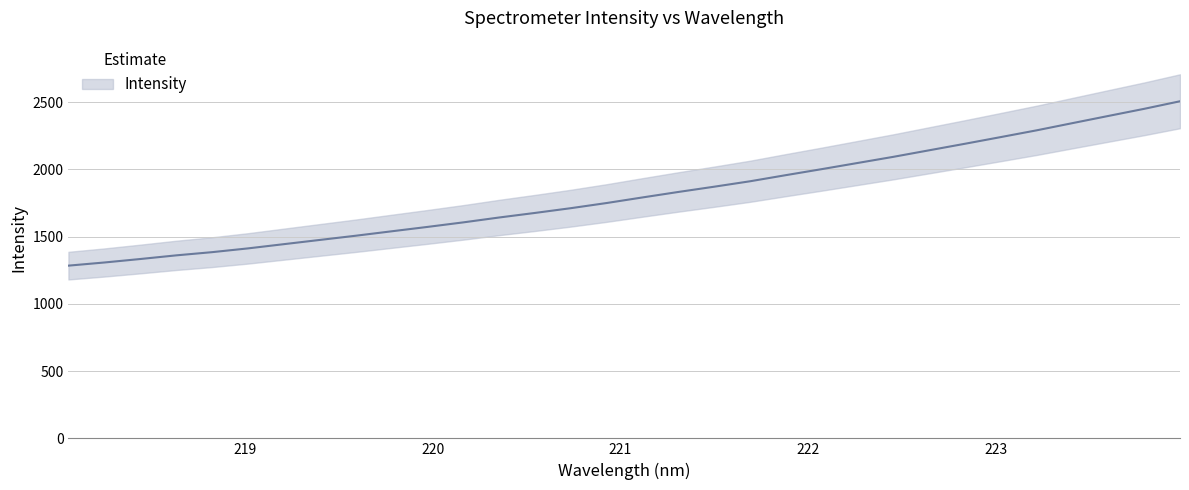

How many lines are shown in the chart?

1